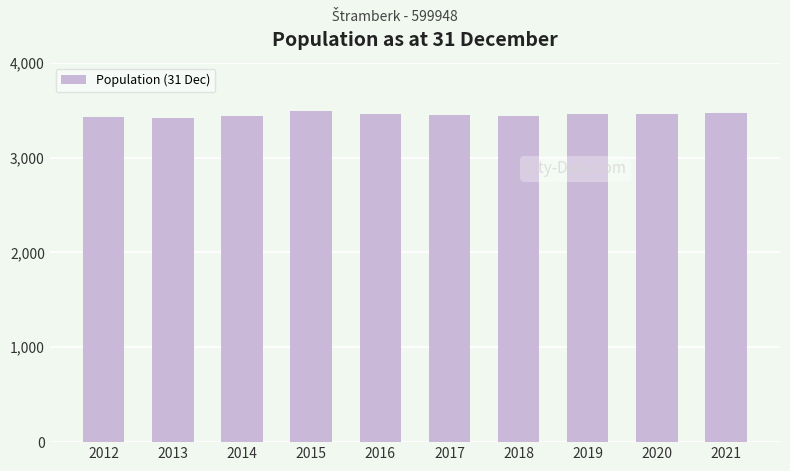

How many series are shown in this chart?

1